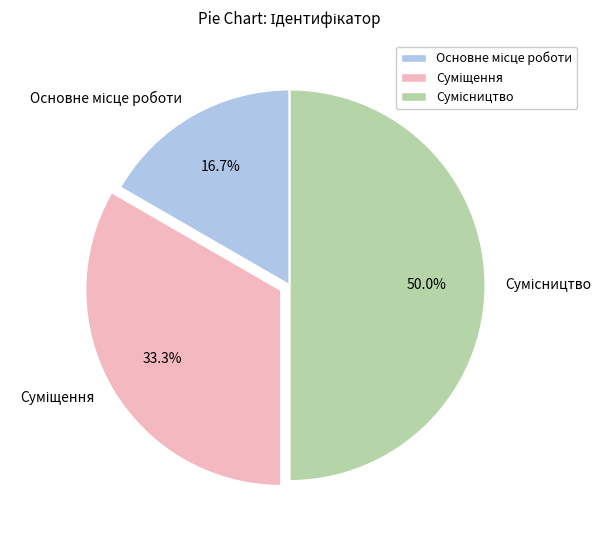

How many slices are in this pie chart?

3